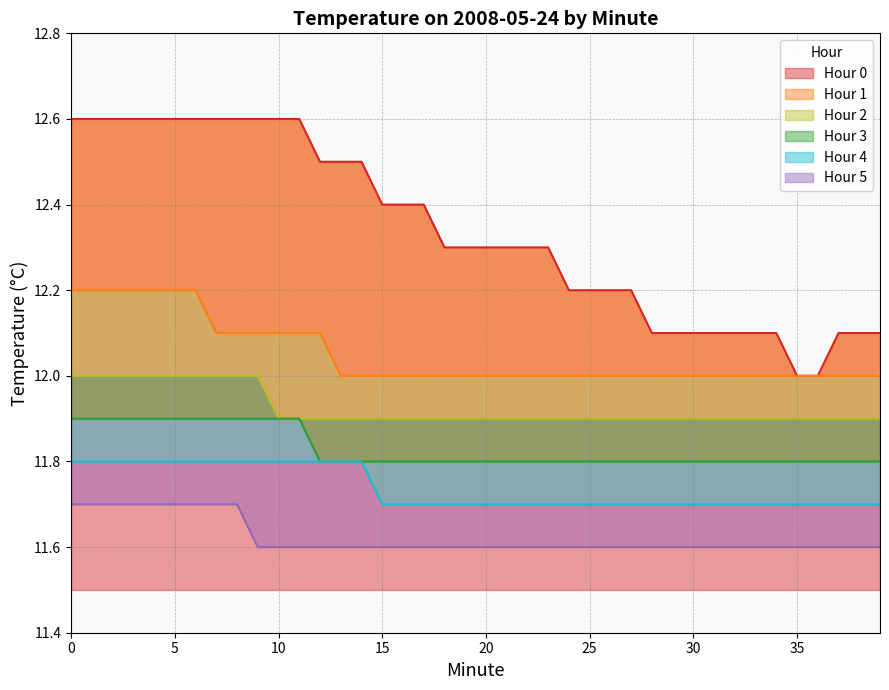

Does the chart have visible grid lines?

Yes